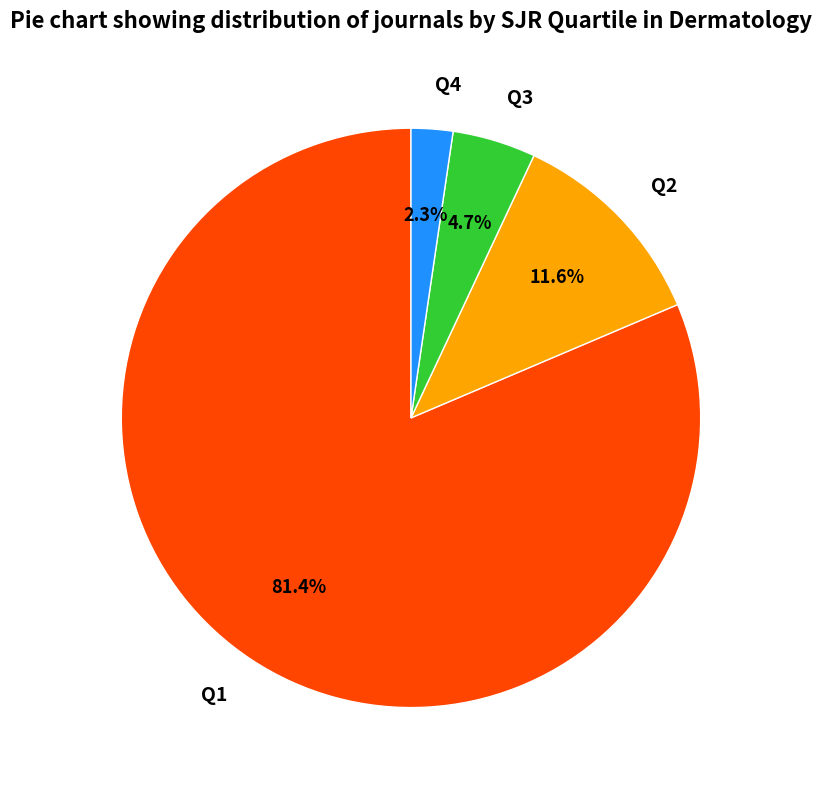

Which slice is the smallest?

Q4